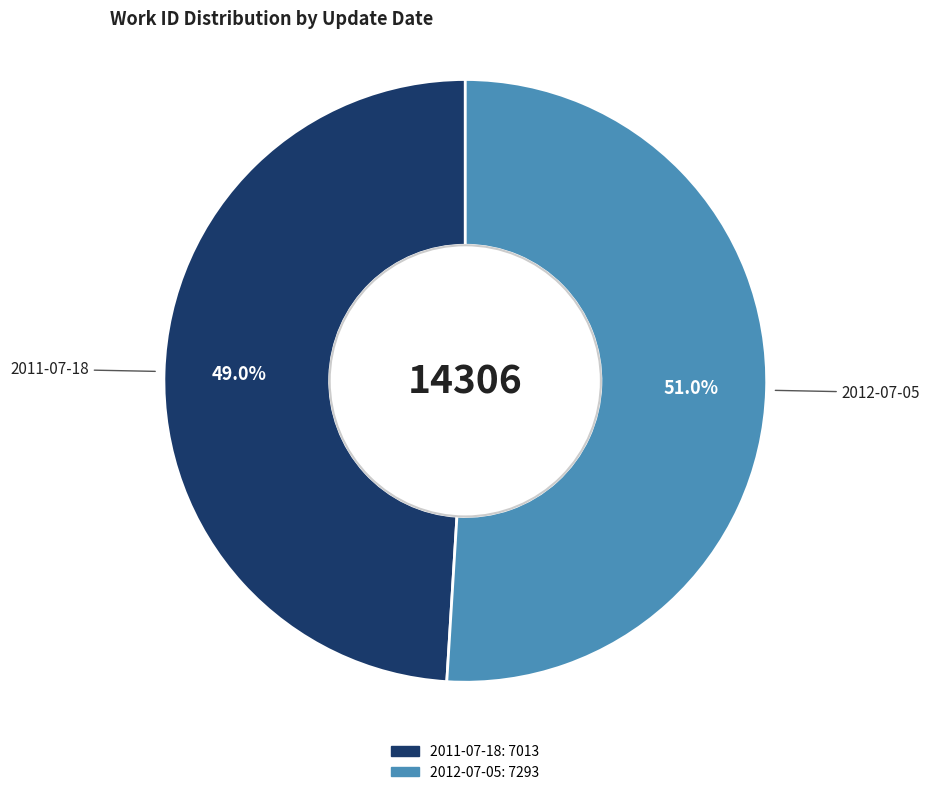

Does any single category account for the majority?

Yes